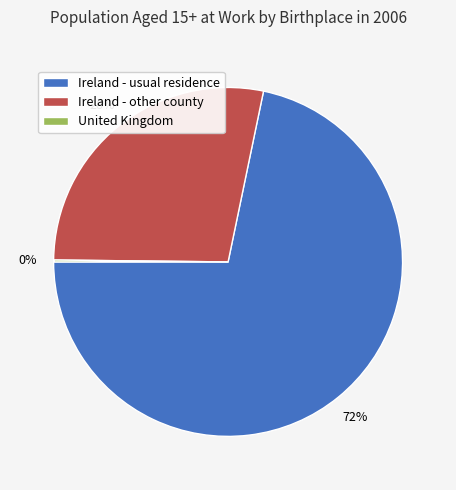

To the nearest percent, what is the difference between the largest and smallest slice percentages?

72%